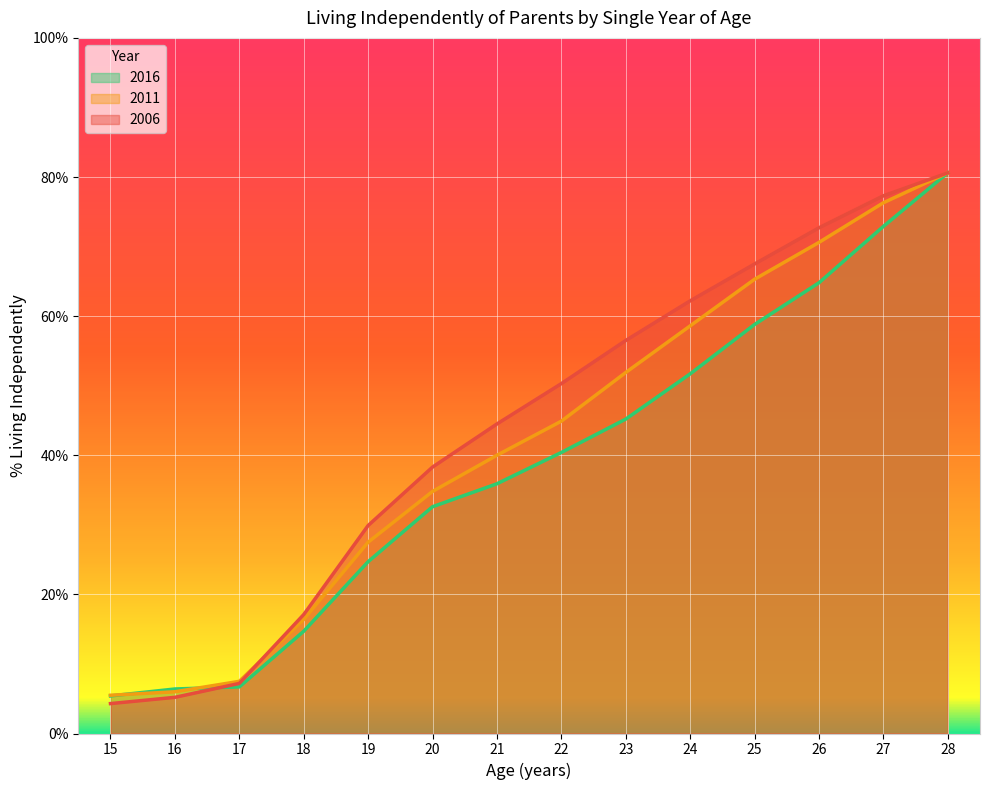

Between 23 and 20, which is larger?

23